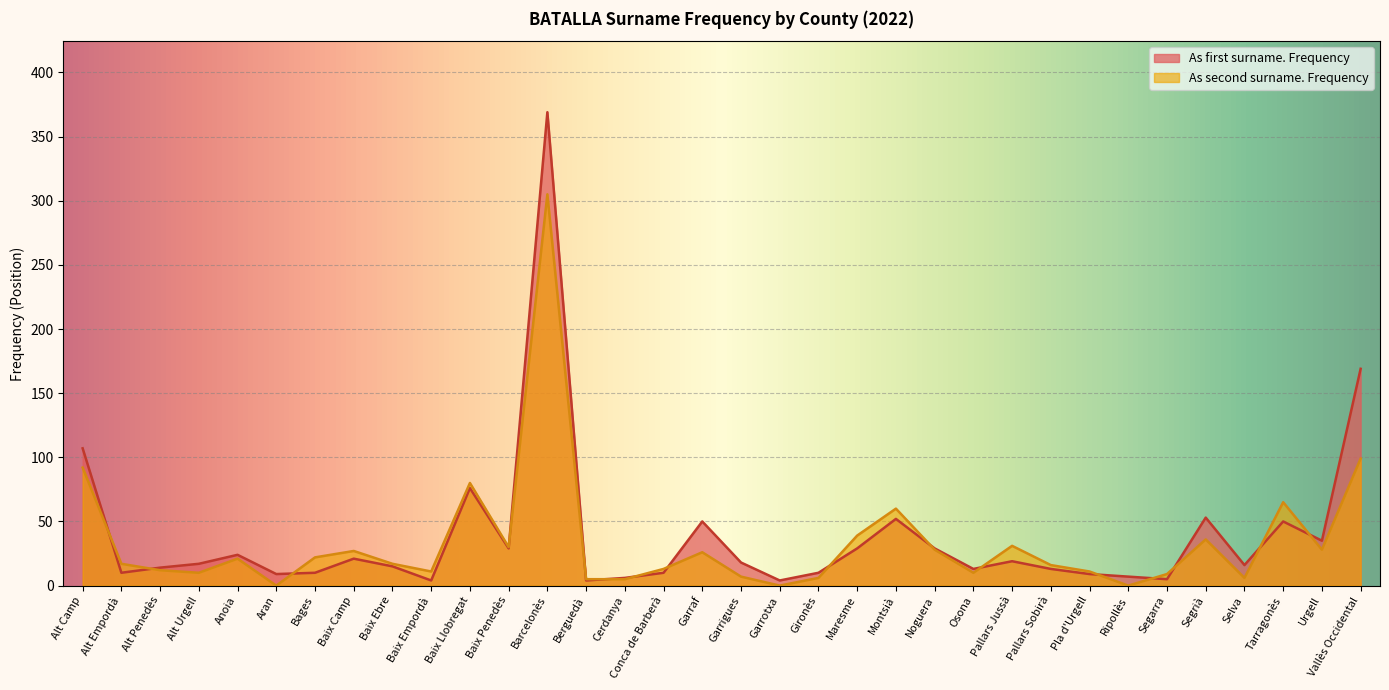

What position from the left is Alt Penedès?

3